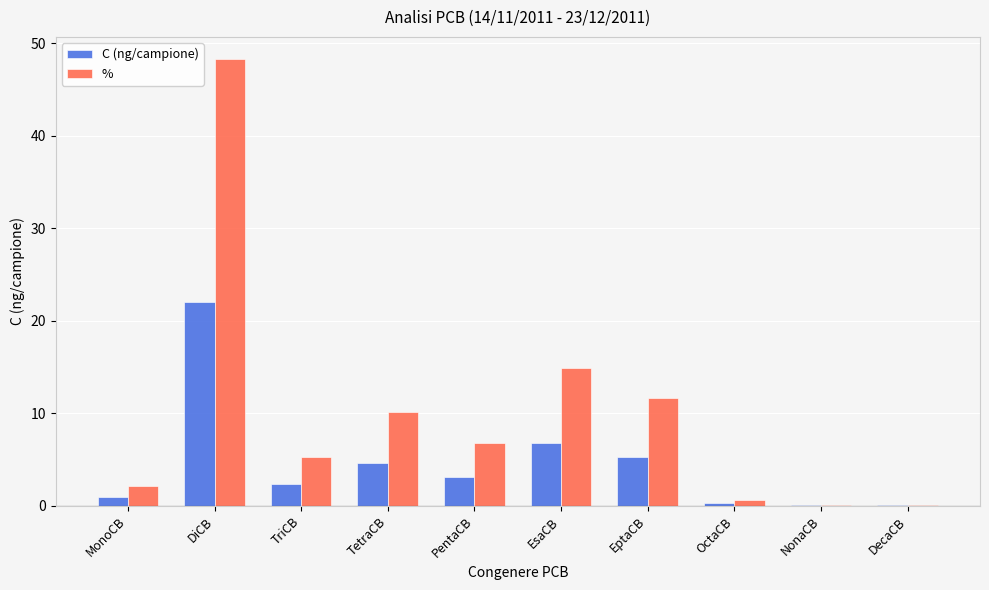

What is the spread (max minus min) of values at MonoCB?

1.2